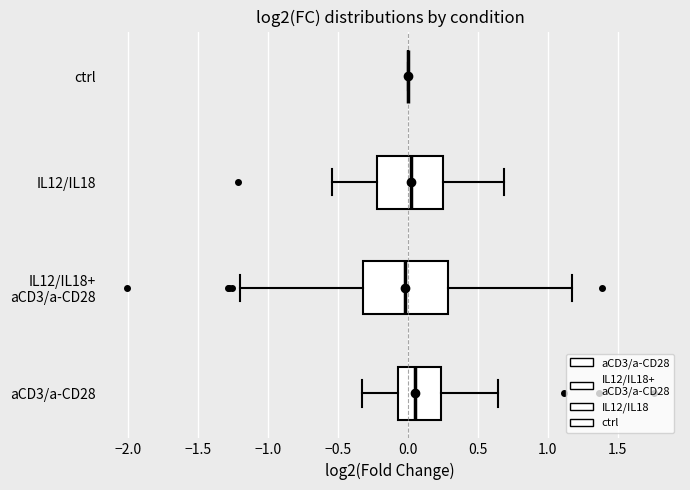

Reading bottom to top, read every box against the x-axis: the position of its median line, the range the box covers, and the ends of its whiskers. The values are not printed on the chart, so give them approximately, as read against the axis.

aCD3/a-CD28: median 0.05, box -0.05 to 0.25, whiskers -0.35 to 0.65
IL12/IL18+ aCD3/a-CD28: median 0.00, box -0.30 to 0.30, whiskers -1.20 to 1.20
IL12/IL18: median 0.00, box -0.20 to 0.25, whiskers -0.55 to 0.70
ctrl: box collapsed to a line at 0.00, whiskers 0.00 to 0.00